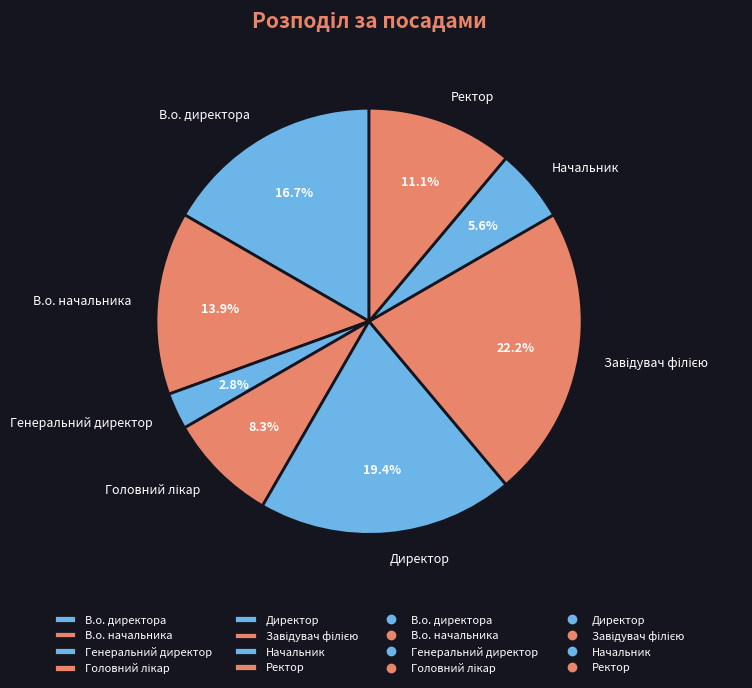

True or false: Ректор accounts for 11% of the total.

True